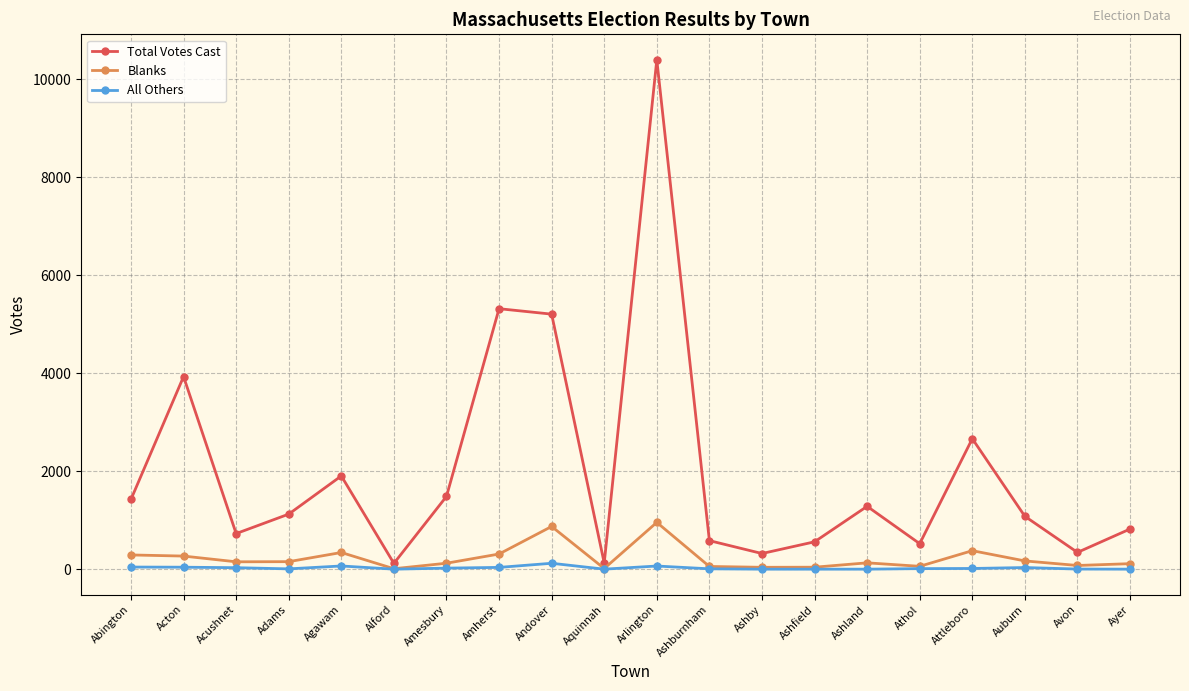

What is the maximum value shown in the chart?

10392